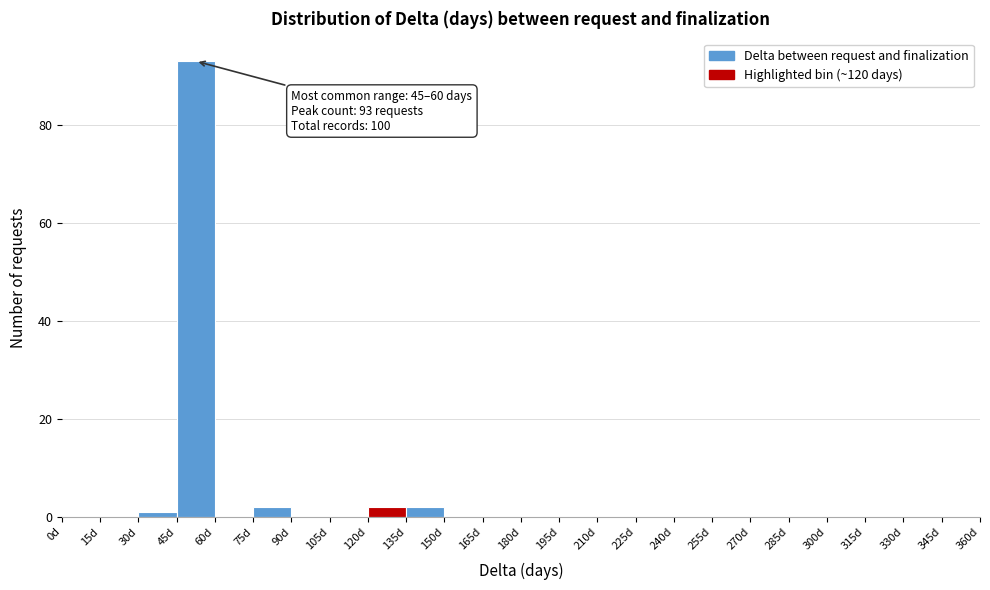

Over which range of the x-axis is the bar tallest?

45 to 60